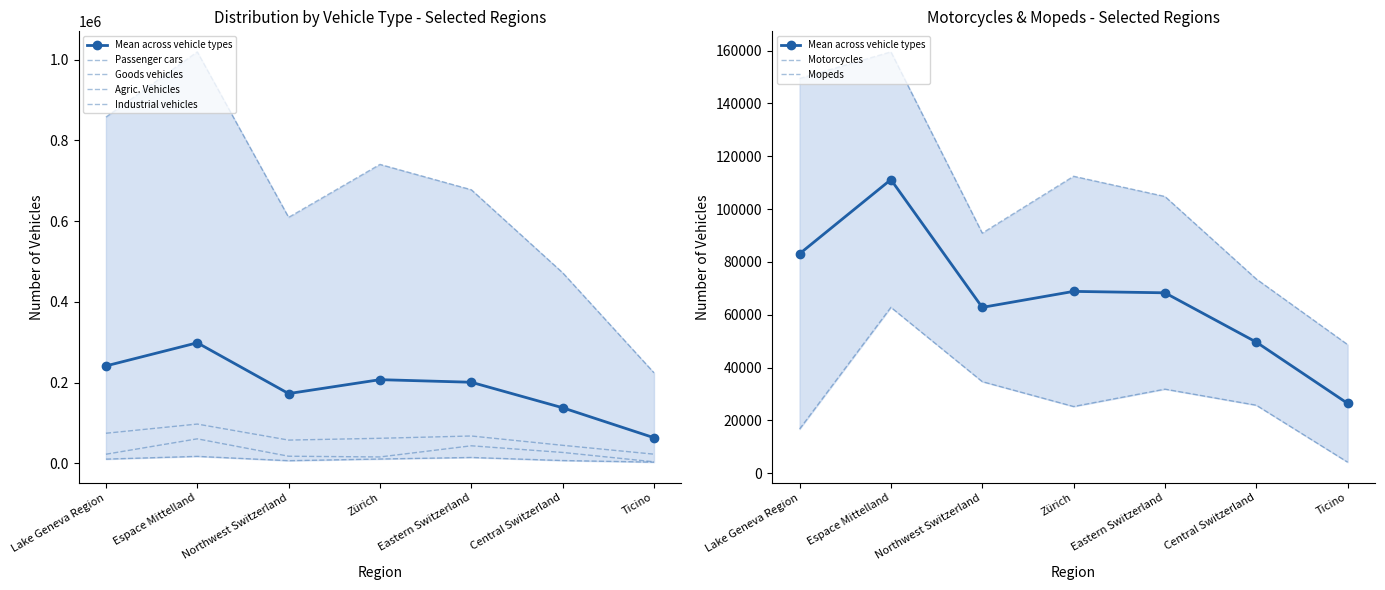

What is the sum of the Passenger cars values at Ticino and Northwest Switzerland?

834273